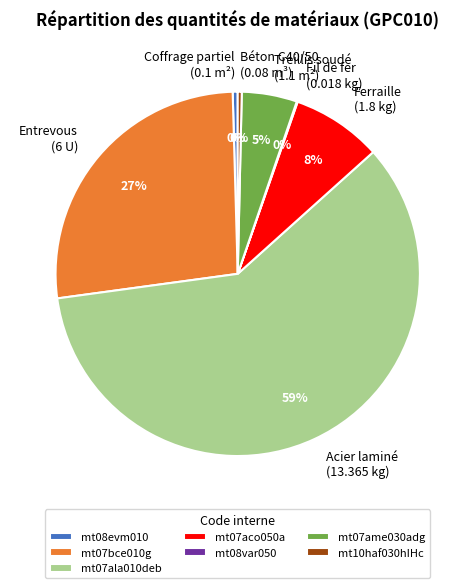

Is mt10haf030hIHc the majority of the pie?

No